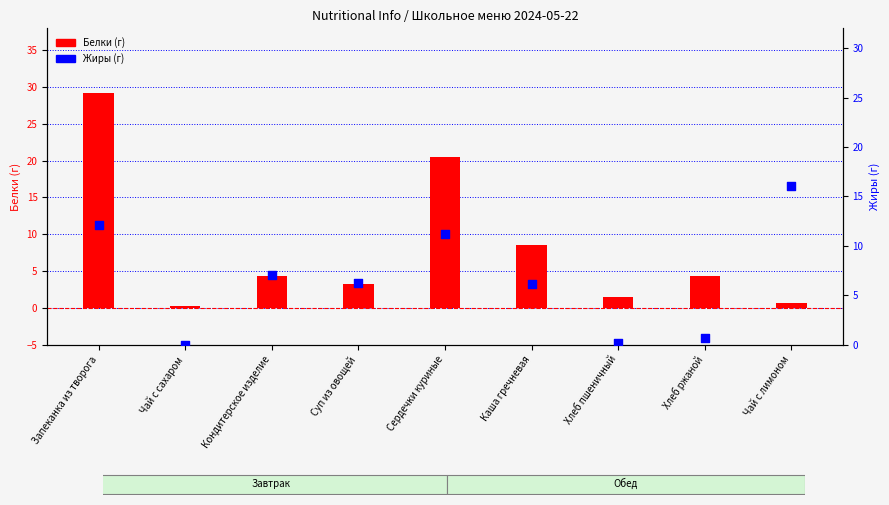

Is the value of Белки (г) at Сердечки куриные greater than the value of Жиры (г) at Хлеб пшеничный?

Yes